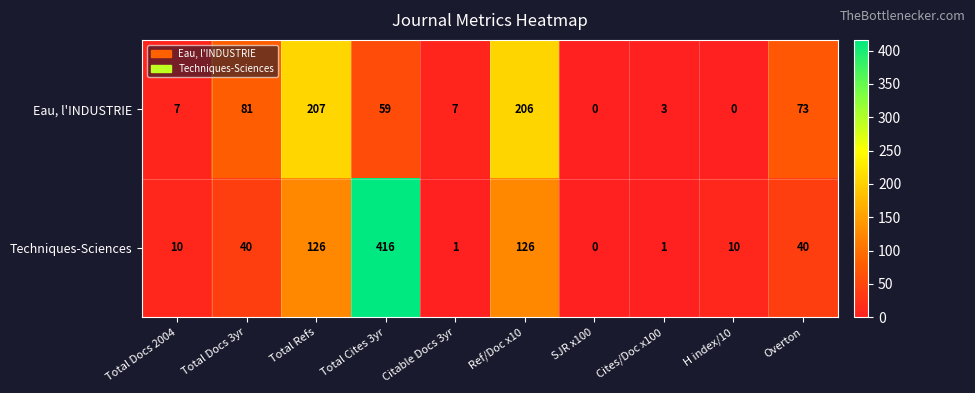

Which category has the highest value in the Techniques-Sciences series?

Total Cites 3yr